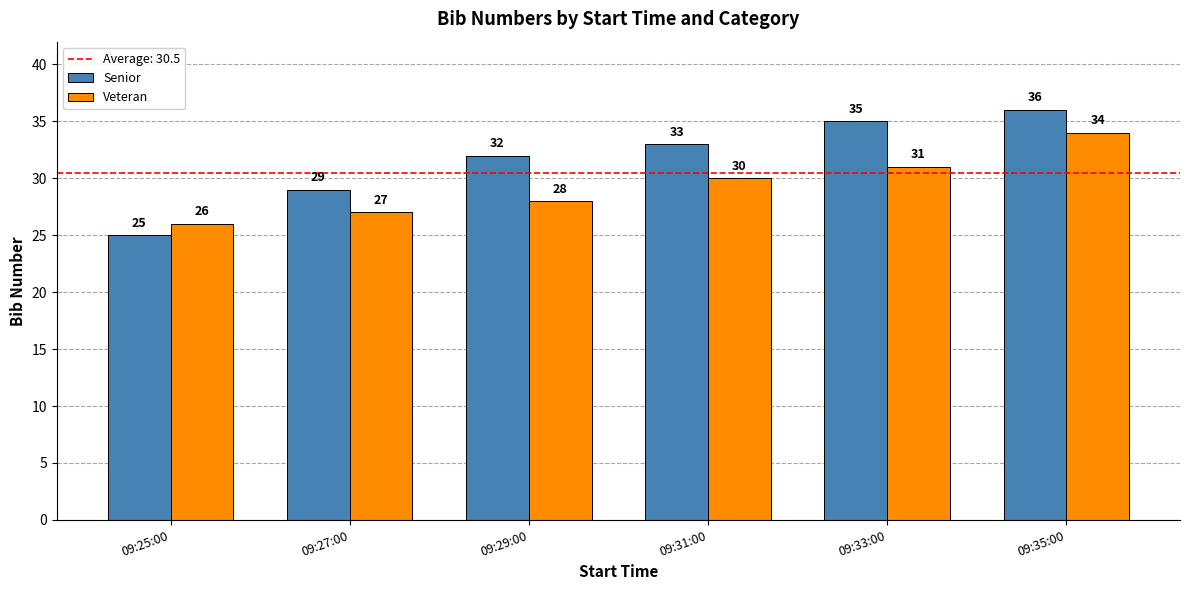

Where is Senior nearest to the value 30?

09:27:00